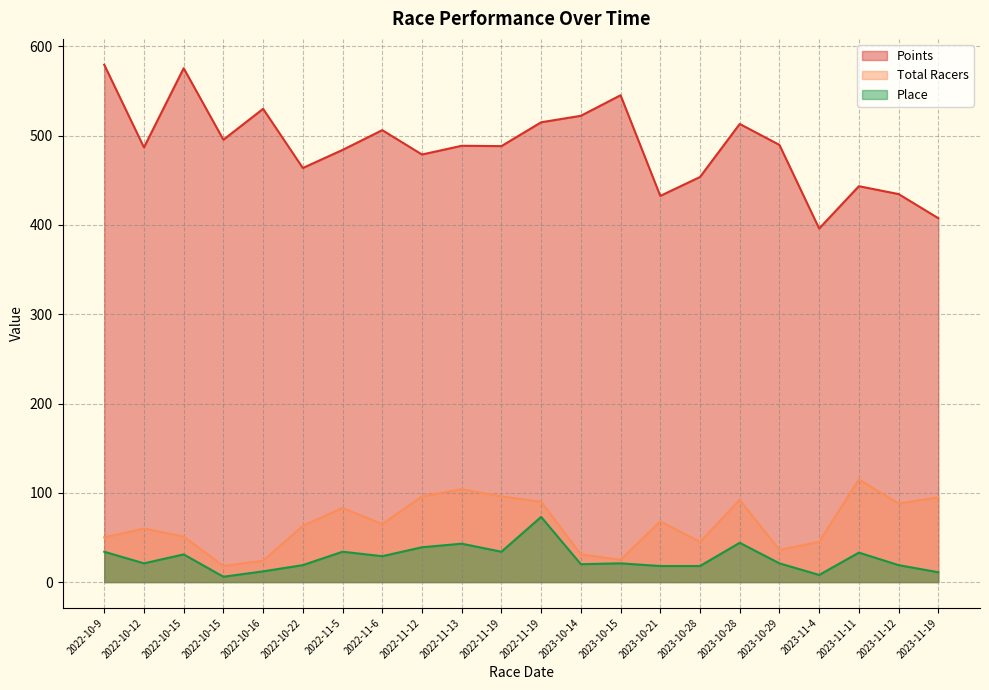

The Total Racers series shows 115.0 at 2023-11-11. True or false?

True